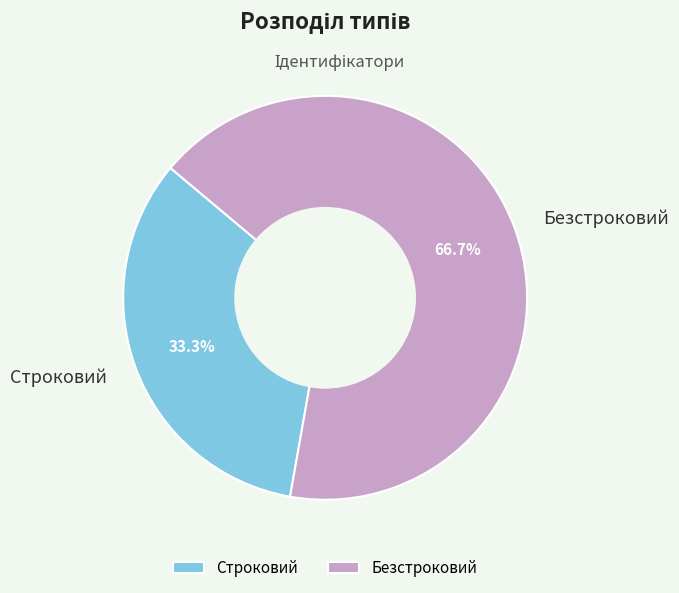

What percentage is NOT represented by Строковий?

66.7%